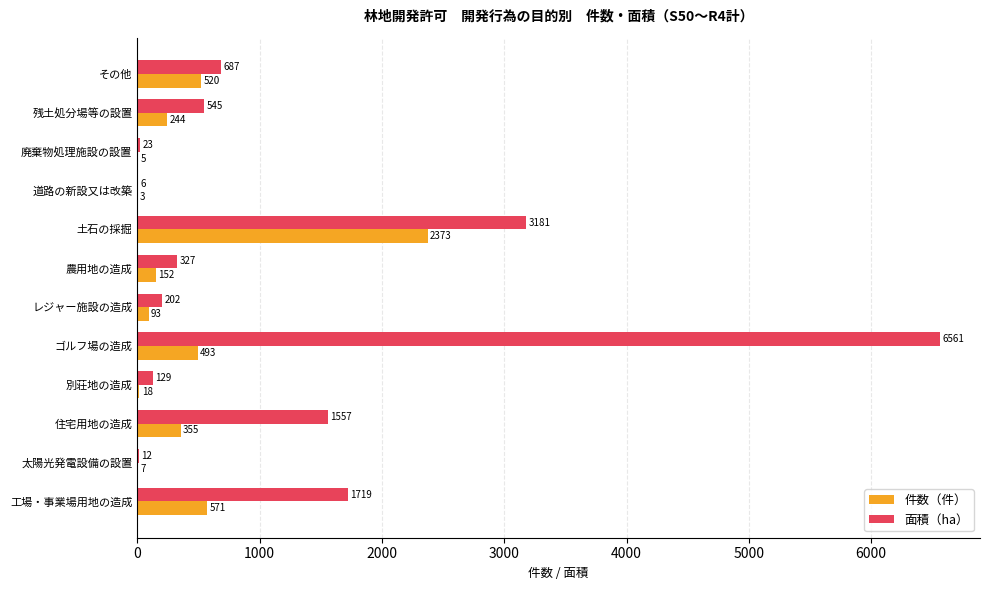

Which series has the largest total across all categories?

面積（ha）